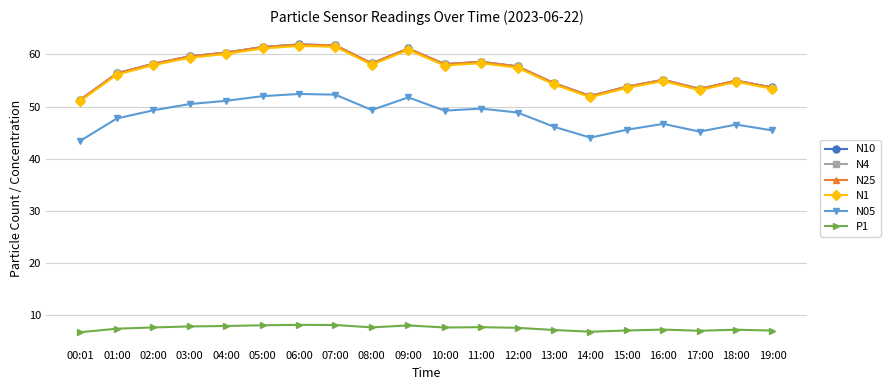

Count the number of data series in this chart.

6